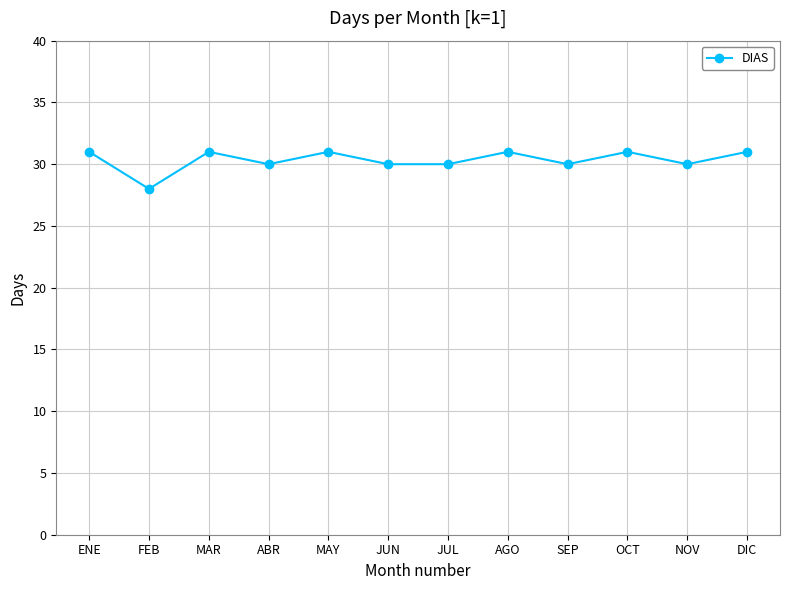

What is the change in value from JUL to DIC?

+1